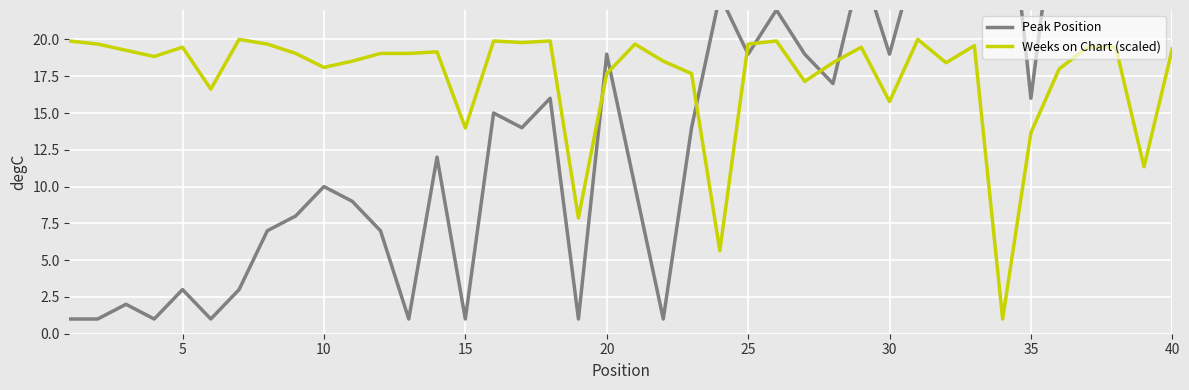

What is the maximum value for Weeks on Chart (scaled)?

20.0